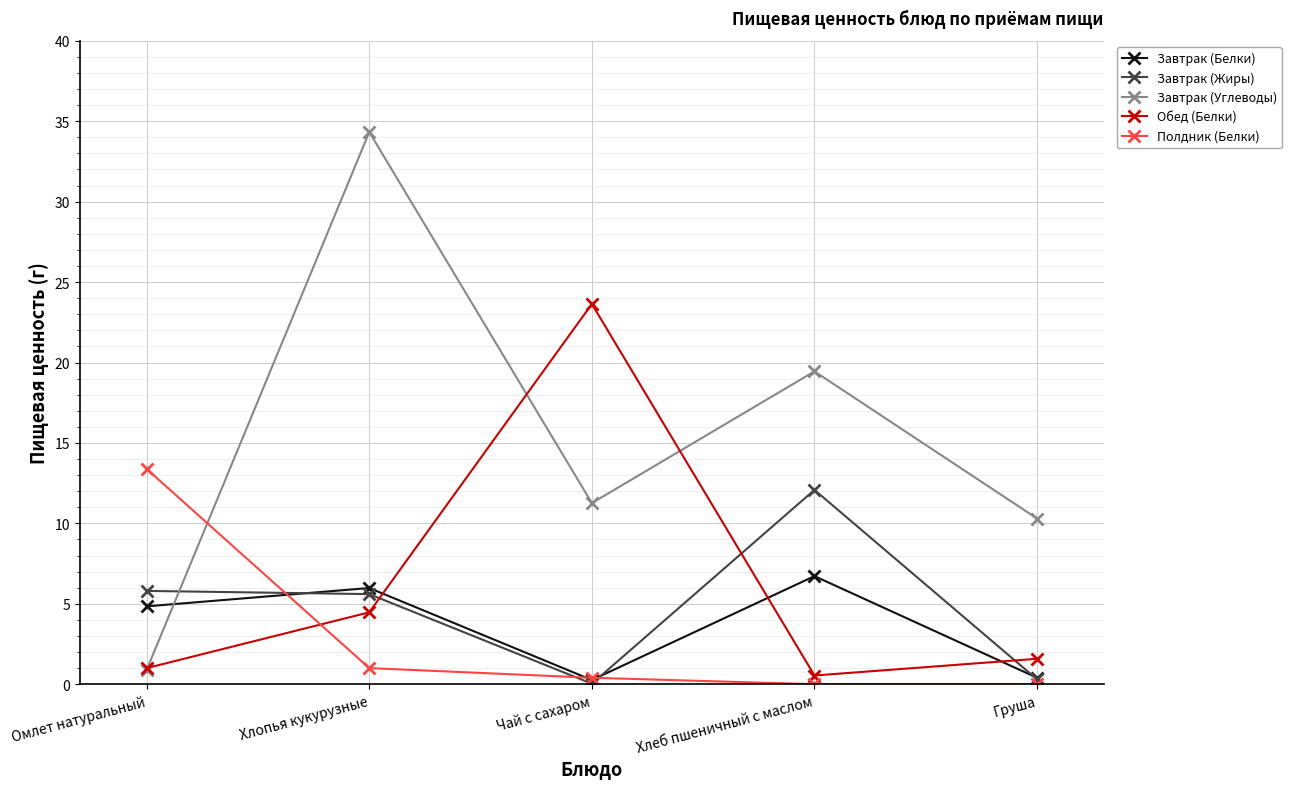

Is it true that Завтрак (Жиры) equals 5.6 at Хлопья кукурузные?

True